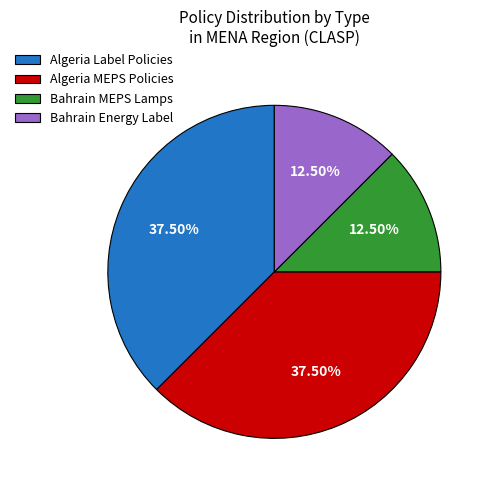

Is there a majority slice in this chart?

No